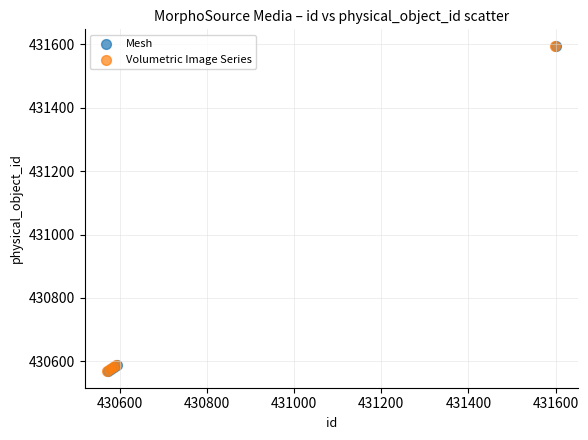

What are all the series names shown in the legend?

Mesh, Volumetric Image Series